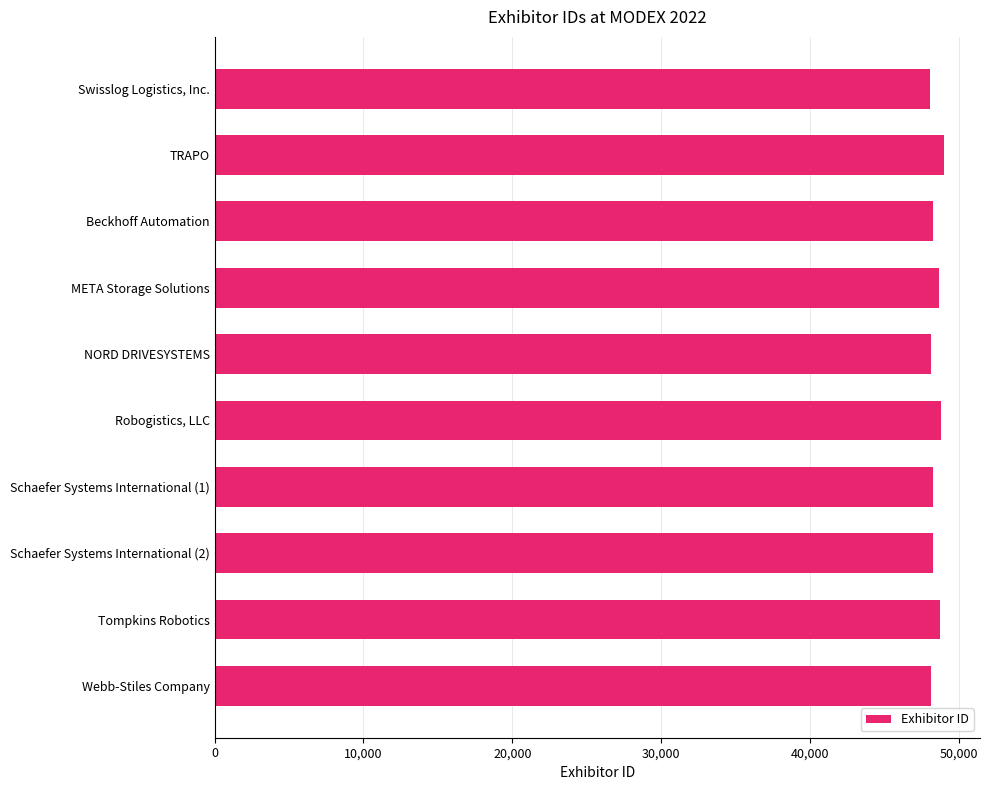

Approximately how many times larger is the value at Robogistics, LLC compared to NORD DRIVESYSTEMS?

1.0